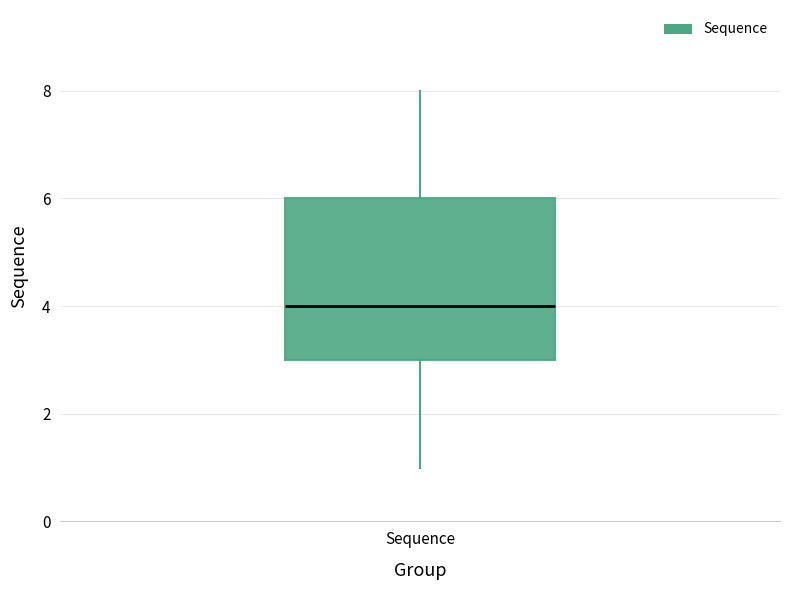

Transcribe this box plot: give where the median line is, the range the box spans, and where the two whiskers end, as read against the y-axis. The values are not printed on the chart, so give them approximately, as read against the axis.

median 4, box 3 to 6, whiskers 1 to 8